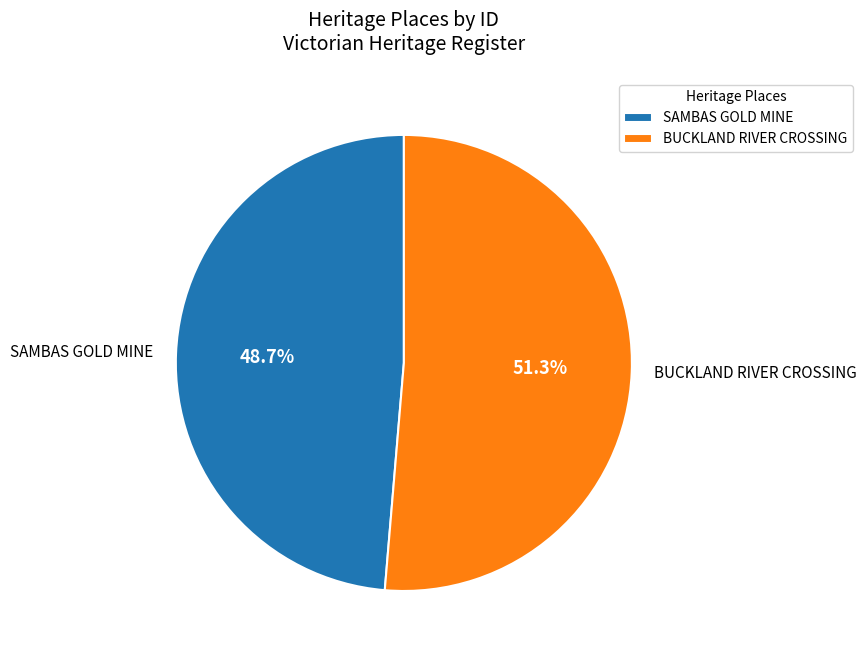

What portion of the pie excludes SAMBAS GOLD MINE?

51.3%